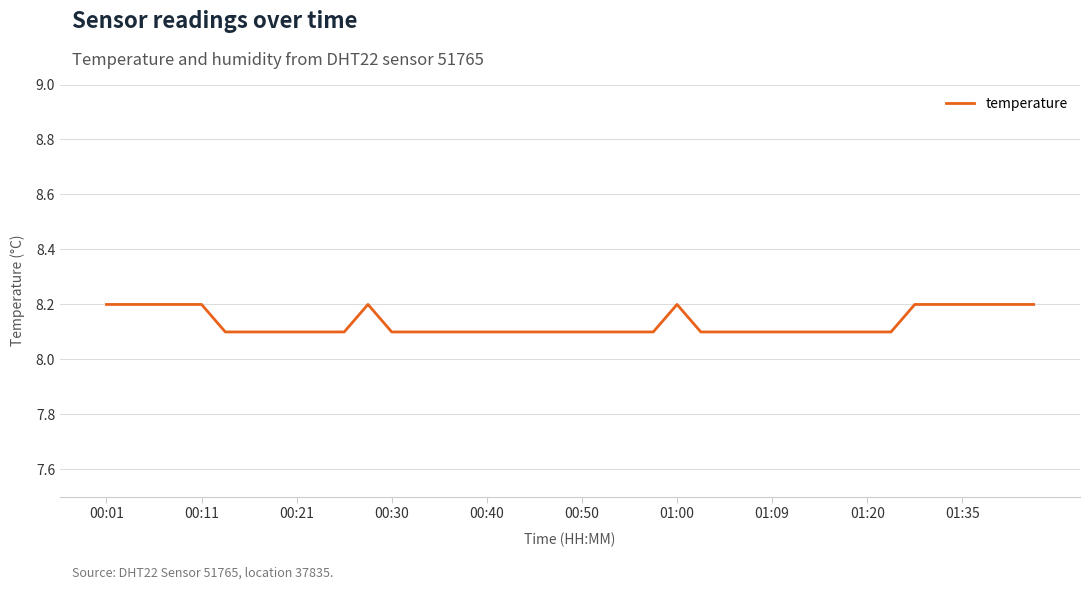

Reading left to right, extract all data points from this chart.

8.2	8.2	8.2	8.2	8.2	8.1	8.1	8.1	8.1	8.1	8.1	8.2	8.1	8.1	8.1	8.1	8.1	8.1	8.1	8.1	8.1	8.1	8.1	8.1	8.2	8.1	8.1	8.1	8.1	8.1	8.1	8.1	8.1	8.1	8.2	8.2	8.2	8.2	8.2	8.2